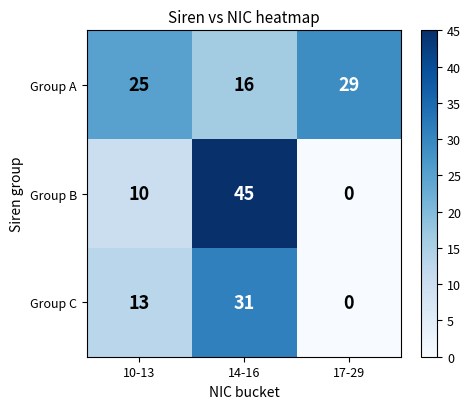

Read the Group C value at 14-16.

31